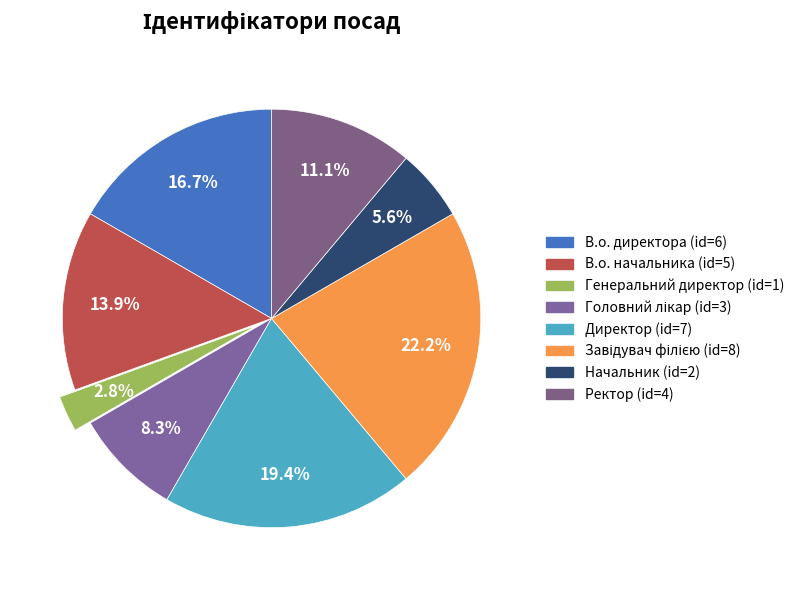

To the nearest percent, what portion does Ректор represent?

11%